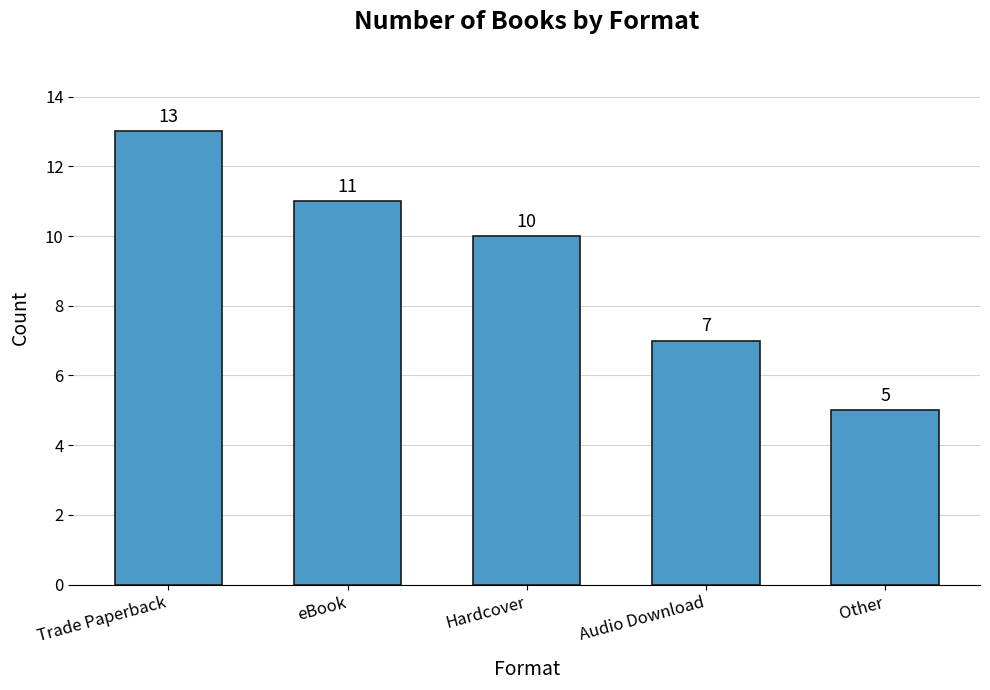

Rank the categories by value from highest to lowest.

Trade Paperback, eBook, Hardcover, Audio Download, Other